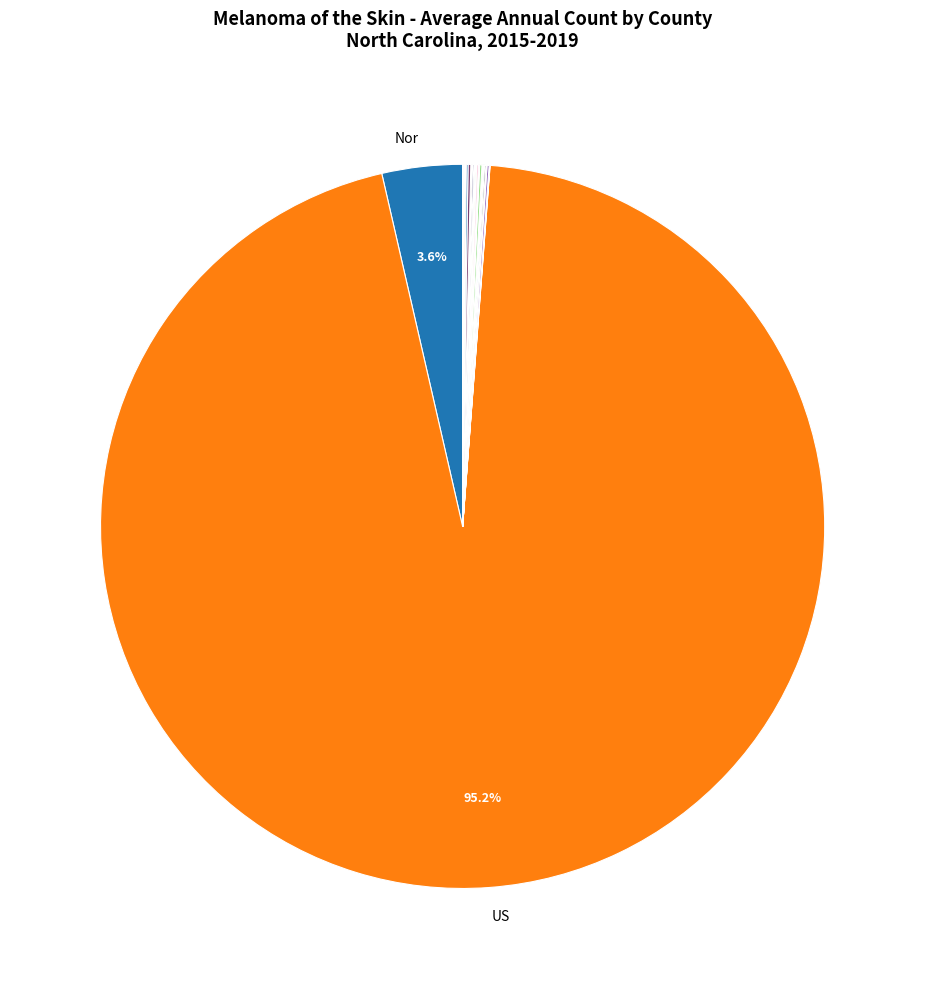

Count the number of slices in the pie.

31